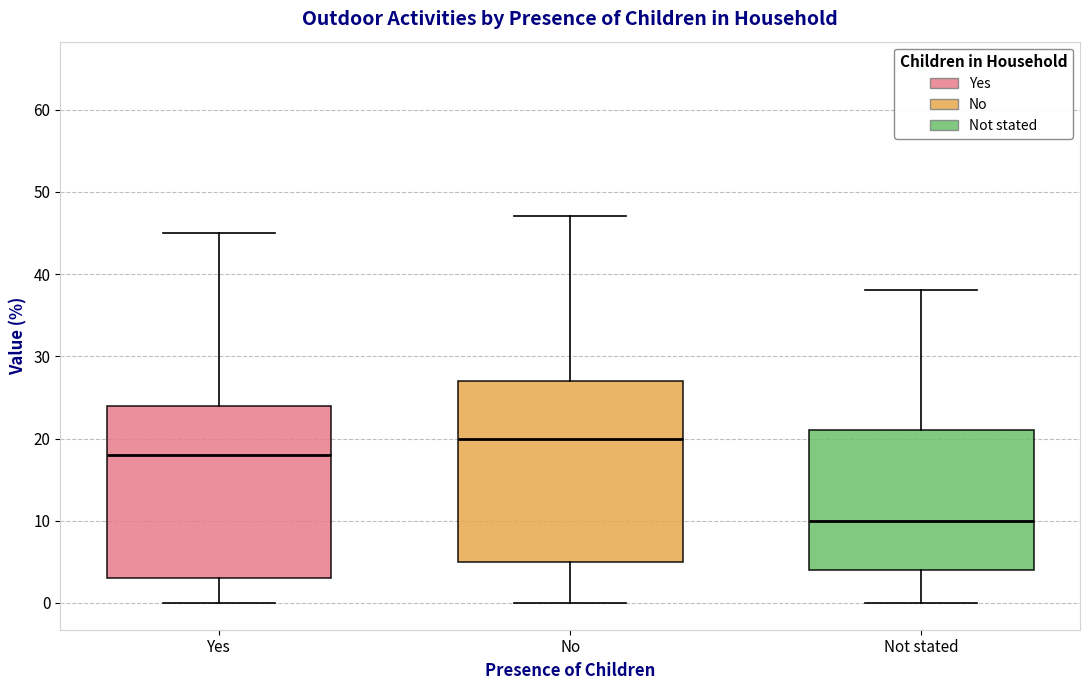

Which box is the tallest, from its lower edge to its upper edge?

No